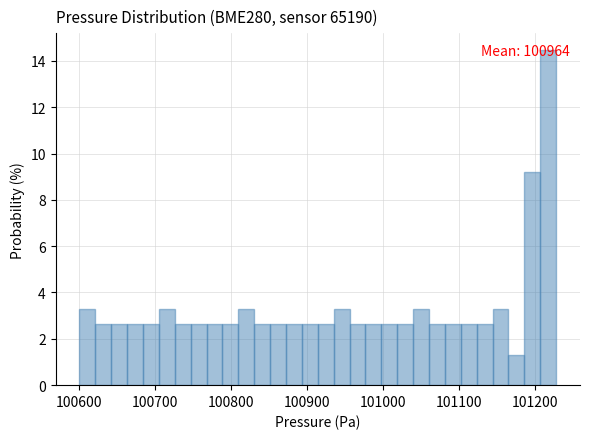

Around what value on the x-axis is the tallest bar? Give the approximate position of its centre, as read against the axis.

101220